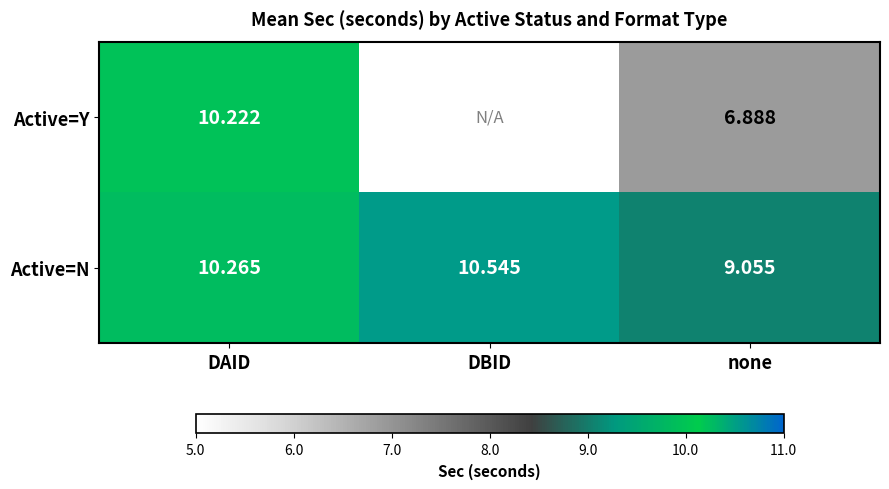

At DAID, list the series in order from largest to smallest.

Active=N, Active=Y